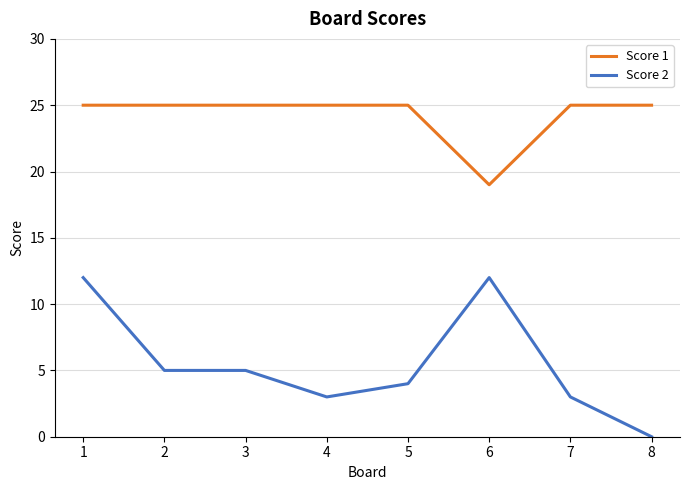

At 3, list the series in order from smallest to largest.

Score 2, Score 1